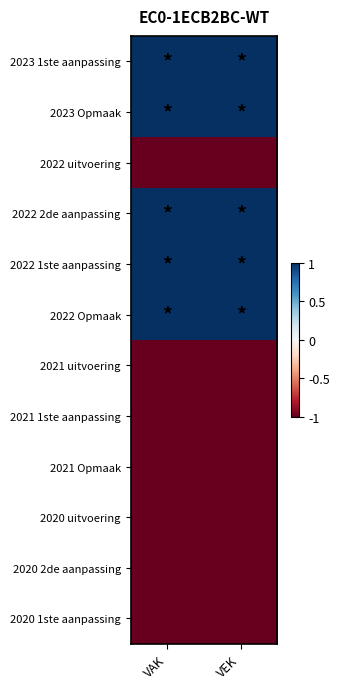

What is the spread (max minus min) of values at VEK?

2